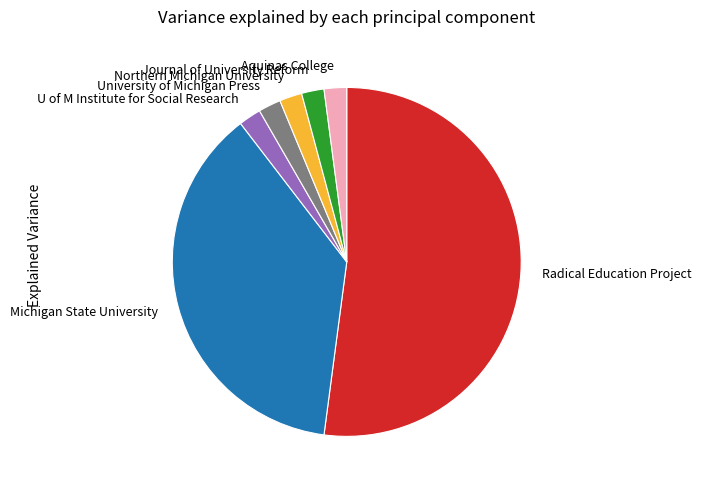

Approximately how many times larger is the value at Northern Michigan University compared to U of M Institute for Social Research?

1.0